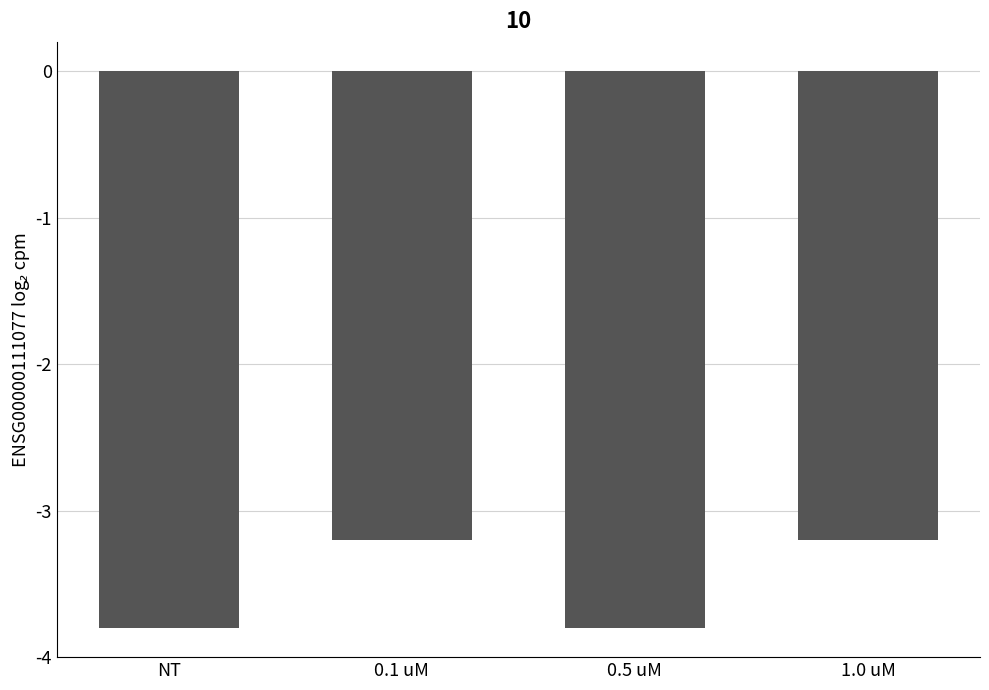

How many categories are shown in the chart?

4